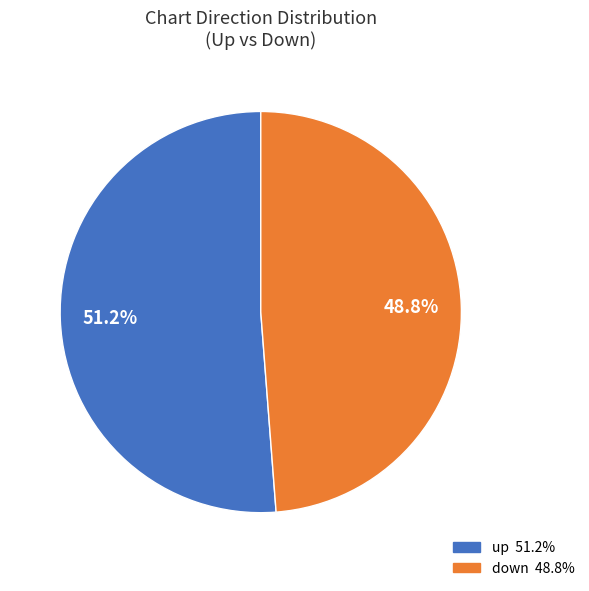

How much of the chart is everything except up?

48.8%